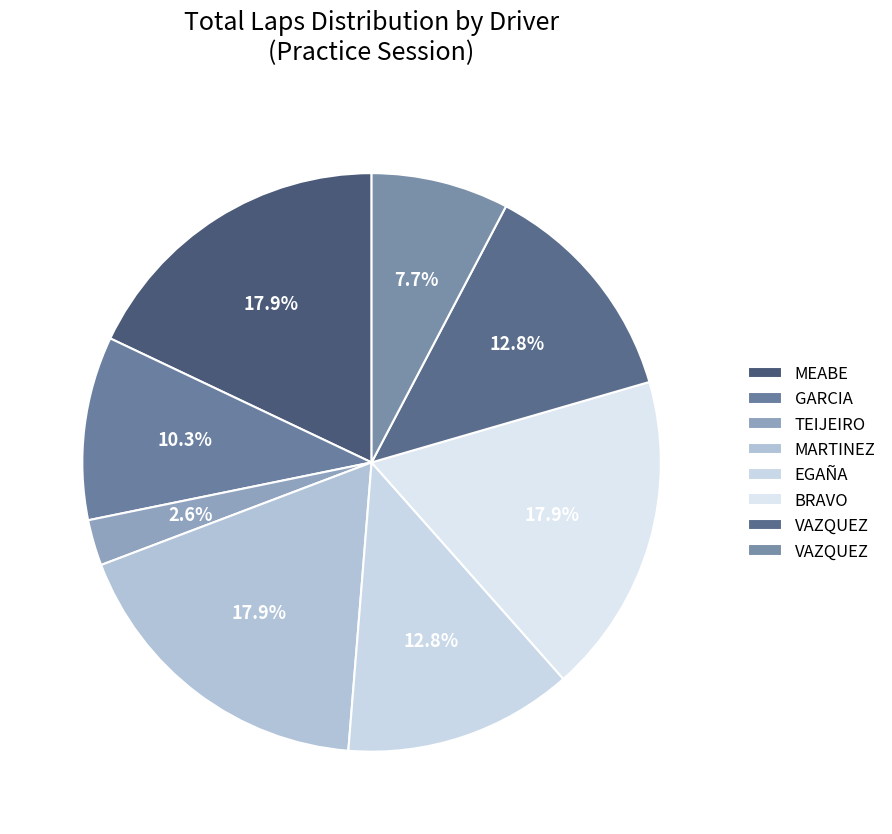

How many slices are in this pie chart?

8